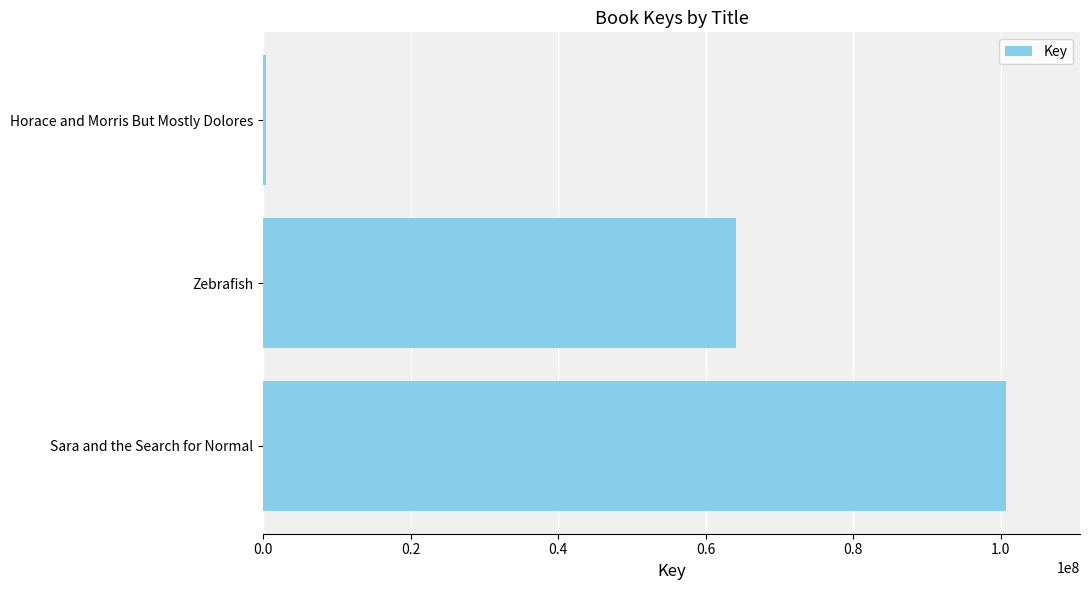

What is the difference between the maximum and second lowest values?

36594541